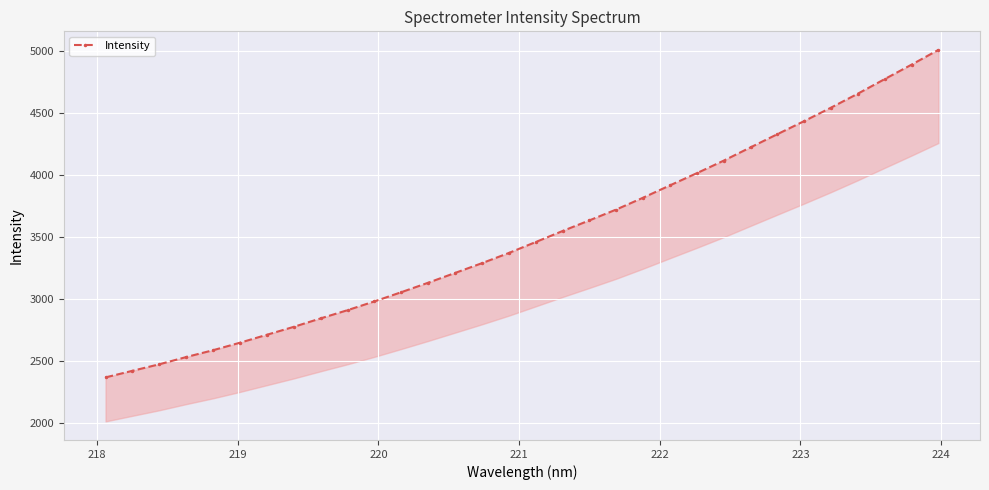

Is this an area chart (filled region under the line)?

No